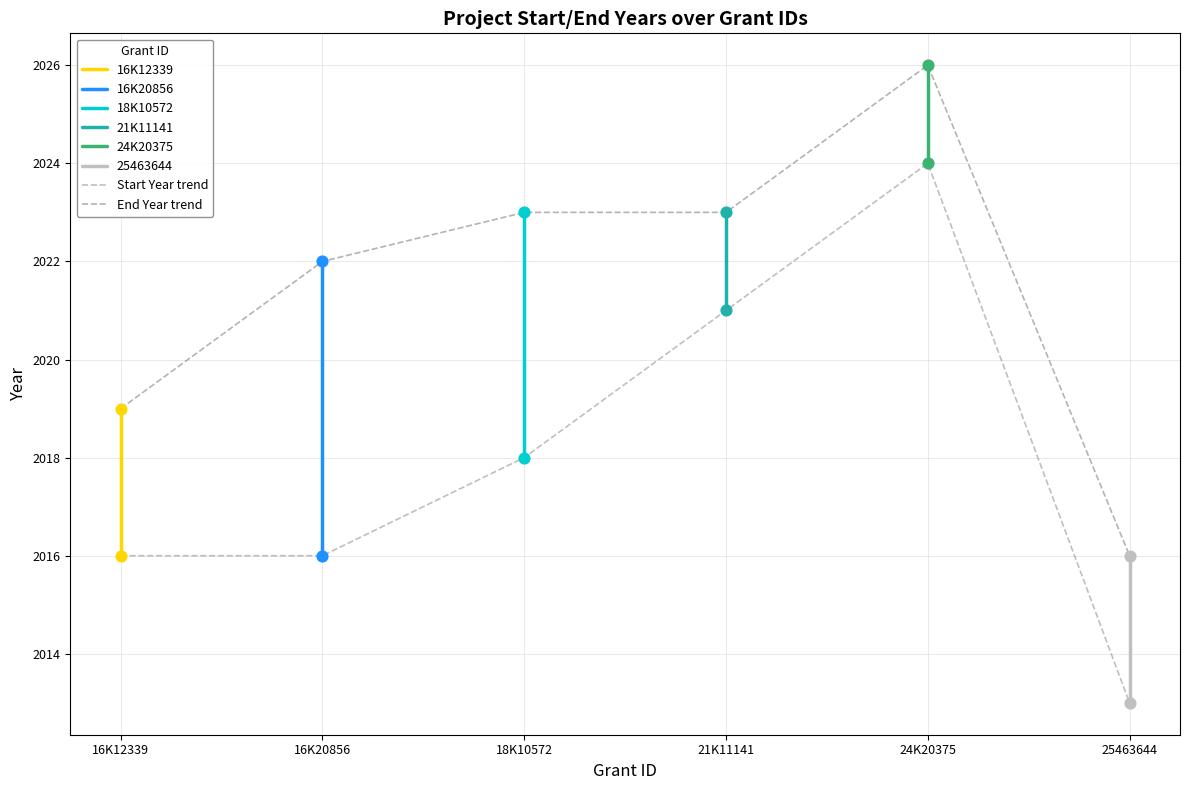

Which series reaches the minimum Y coordinate?

Project 25463644